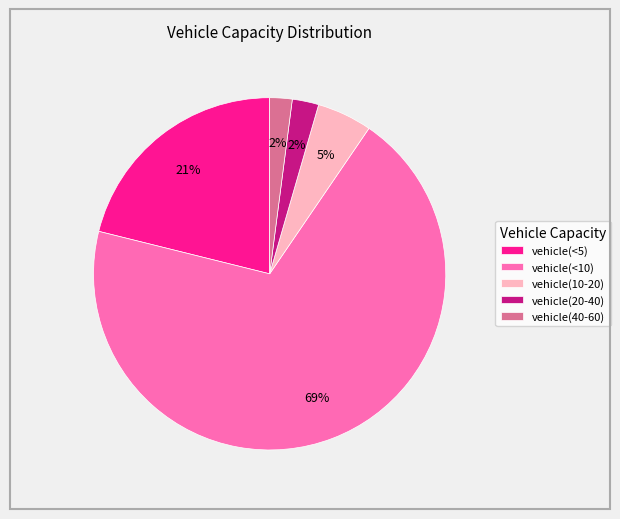

To the nearest percent, what portion does vehicle(<5) represent?

21%